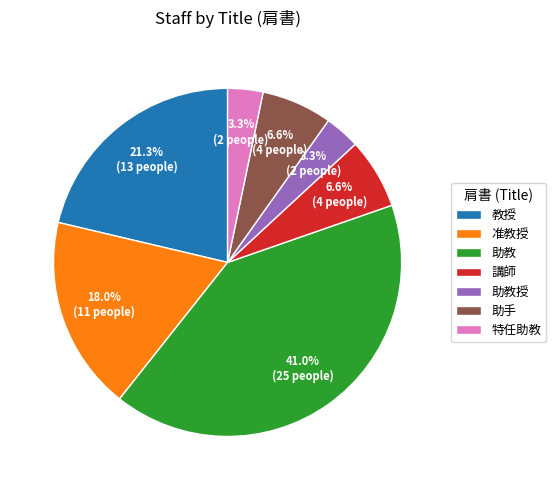

Count the number of slices in the pie.

7